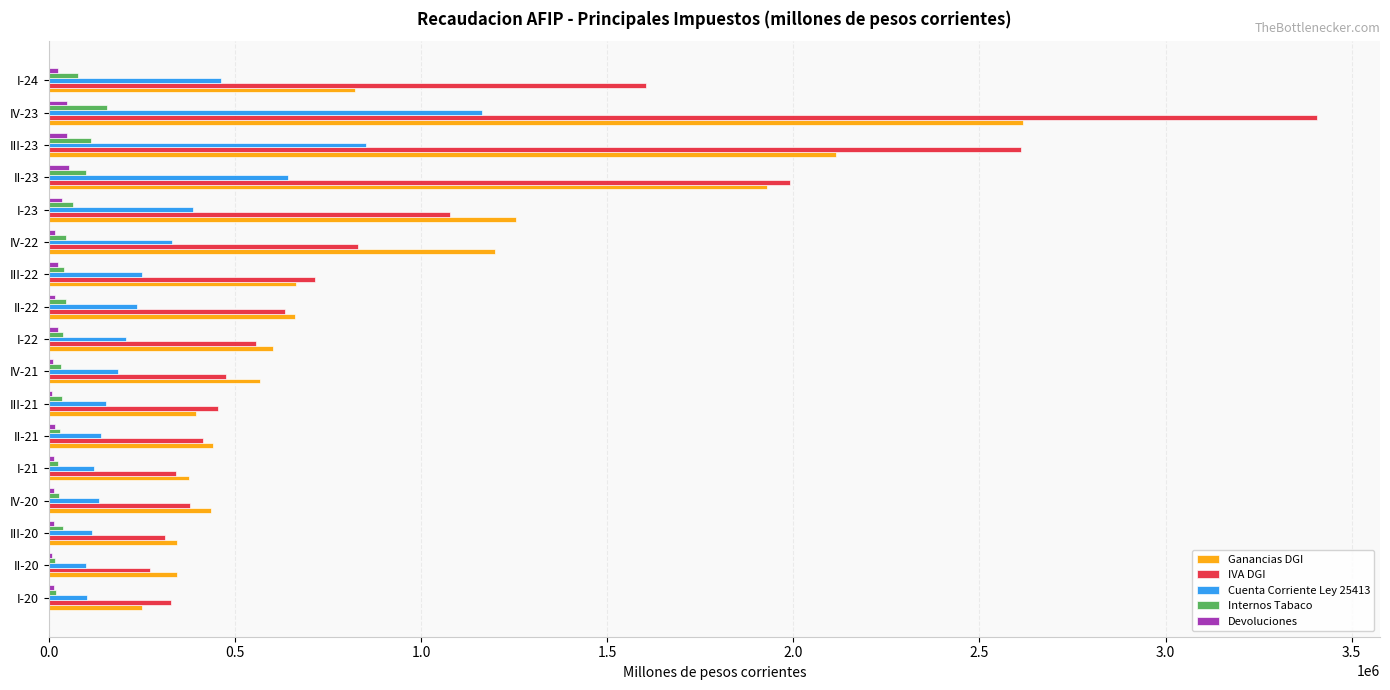

What are all the series names shown in the legend?

Ganancias DGI, IVA DGI, Cuenta Corriente Ley 25413, Internos Tabaco, Devoluciones